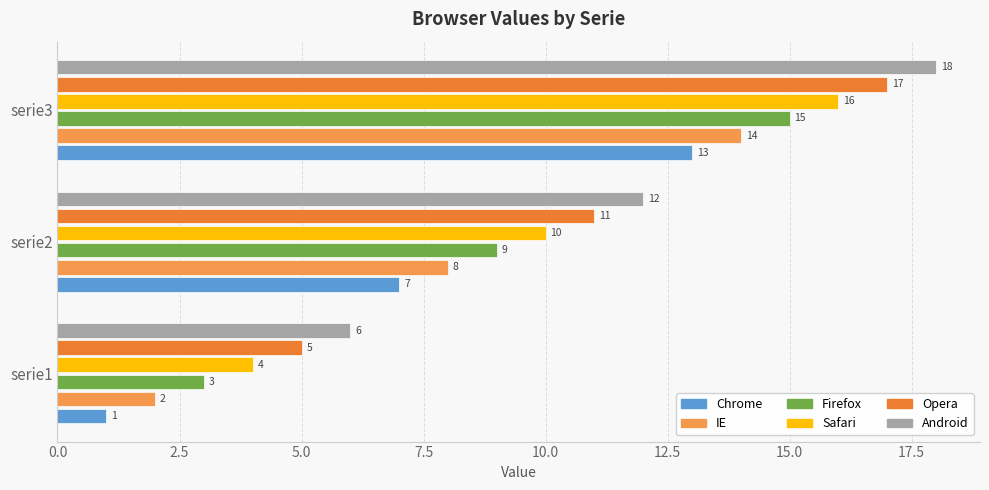

What is the difference between the highest and lowest values at serie2?

5